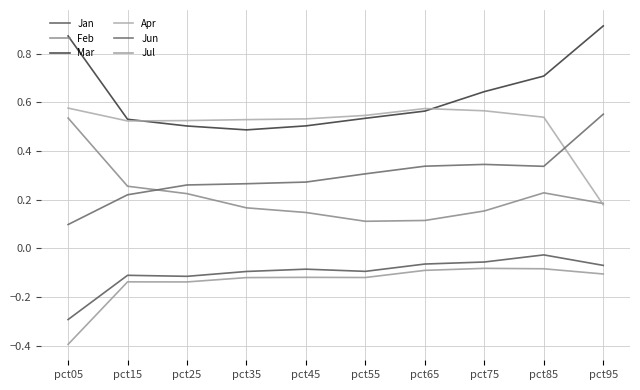

What are all the series names shown in the legend?

Jan, Feb, Mar, Apr, Jun, Jul